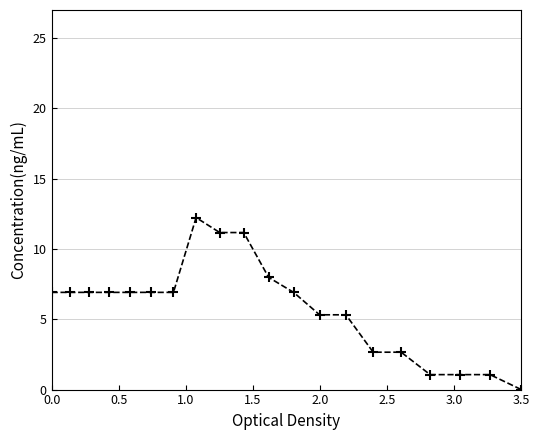

What is the sum of all values?

117.0